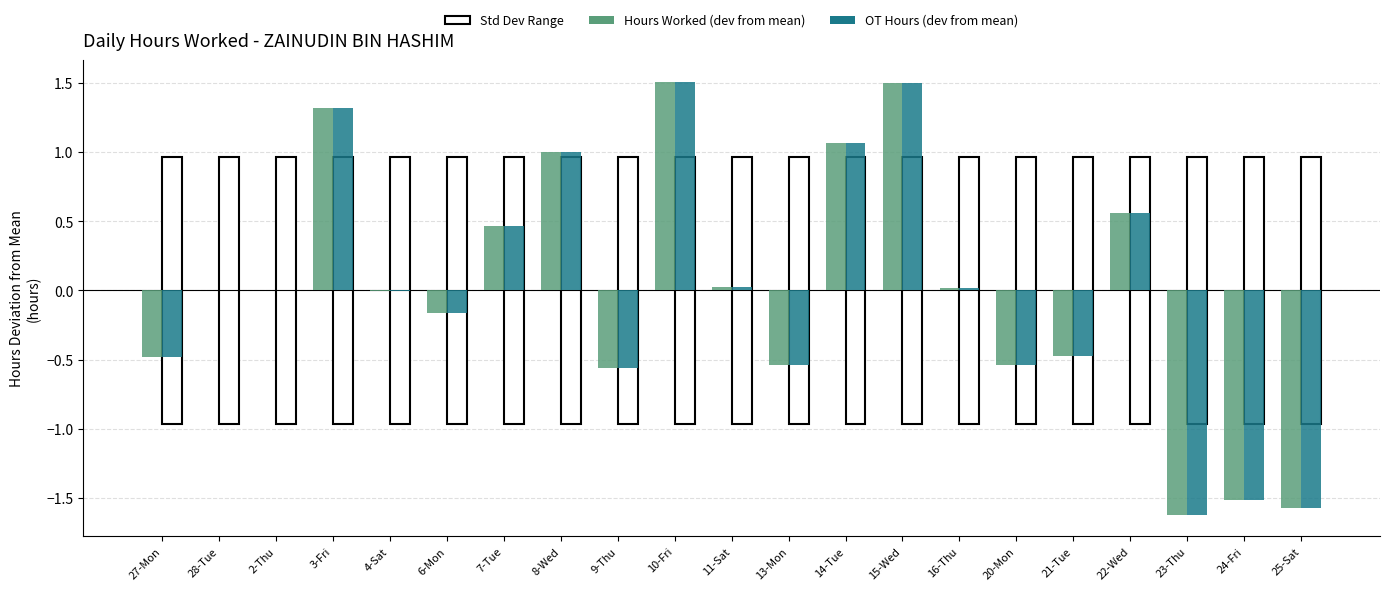

What is the total value across all series at 20-Mon?

-1.1